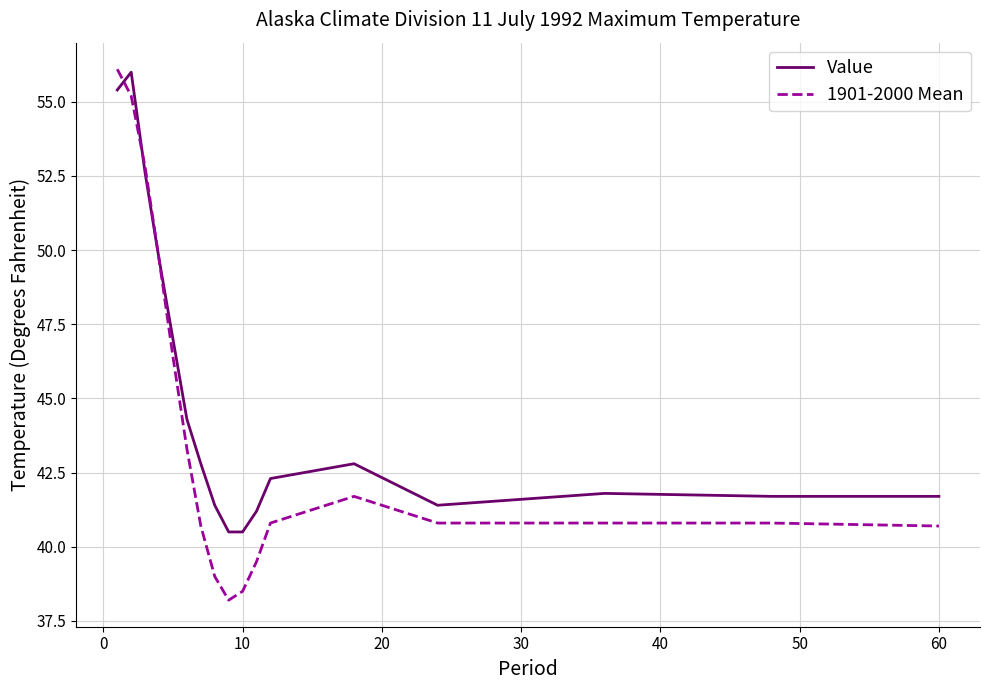

Which series has the largest range (max minus min)?

1901-2000 Mean